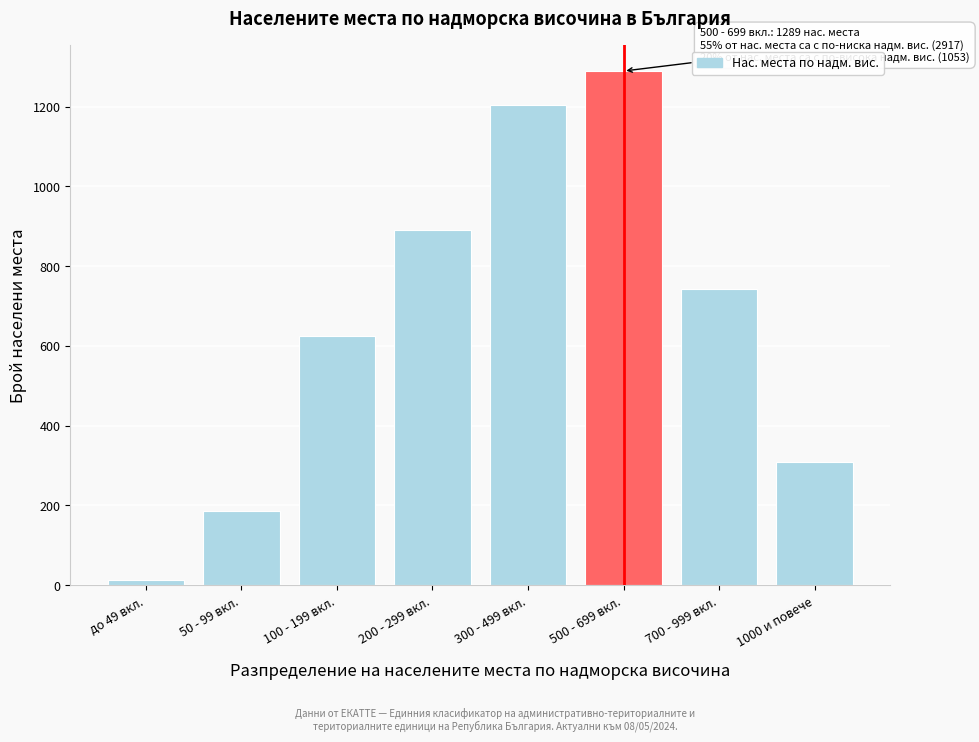

Reading right to left, list all the values displayed in this chart.

1000 и повече=310	700 - 999 вкл.=743	500 - 699 вкл.=1289	300 - 499 вкл.=1203	200 - 299 вкл.=891	100 - 199 вкл.=624	50 - 99 вкл.=187	до 49 вкл.=12